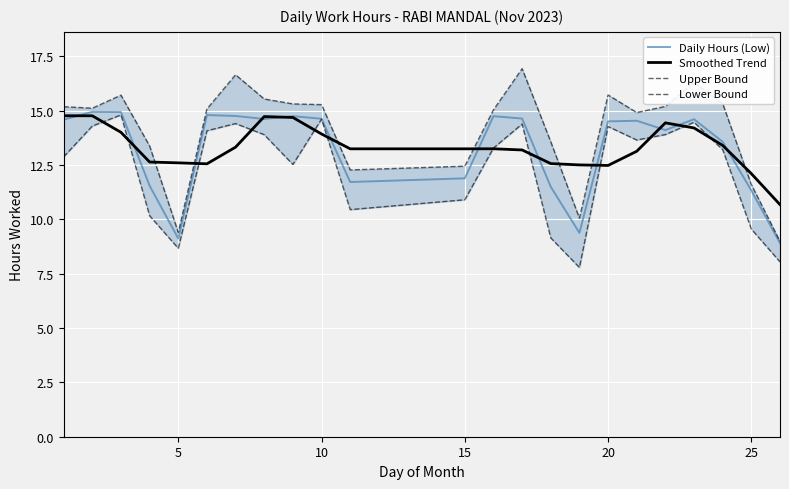

What is the minimum value for Smoothed Trend?

10.7